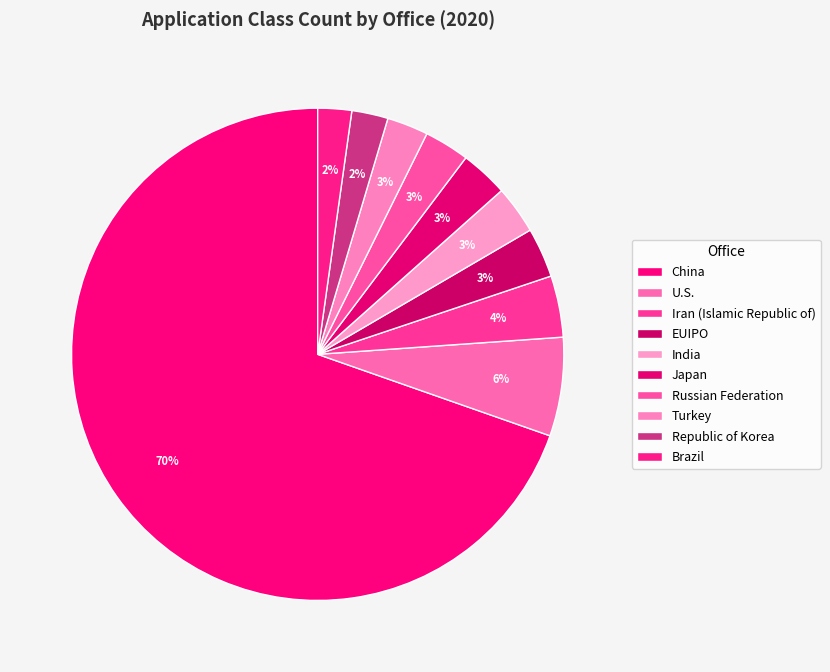

Approximately how many times larger is the value at EUIPO compared to Japan?

1.0